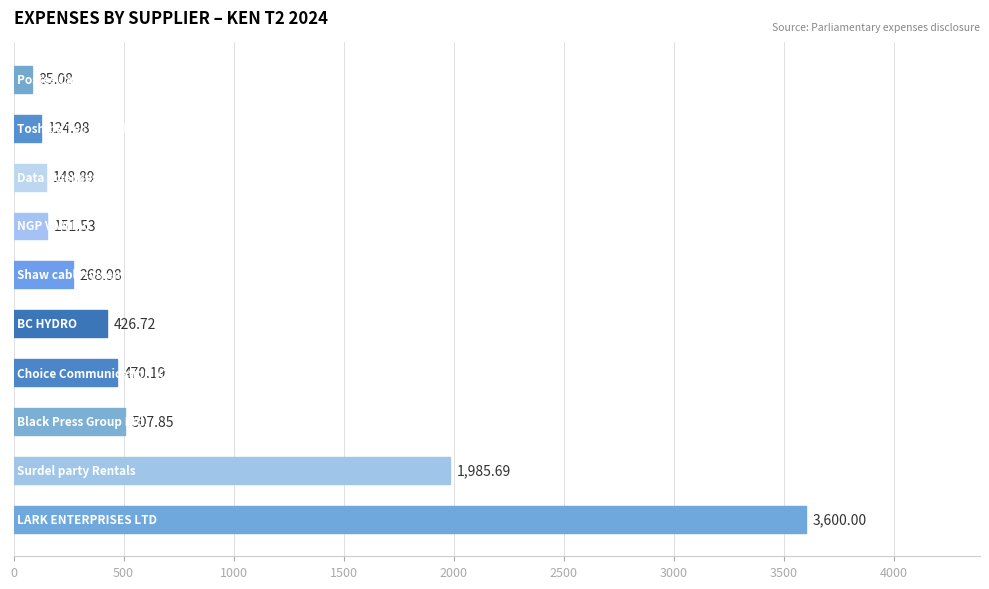

What is the sum of all values?

7769.9